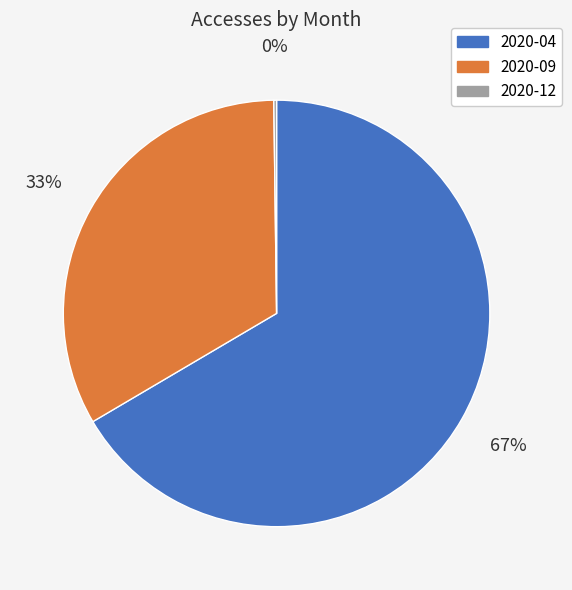

Between 2020-04 and 2020-09, which is larger?

2020-04